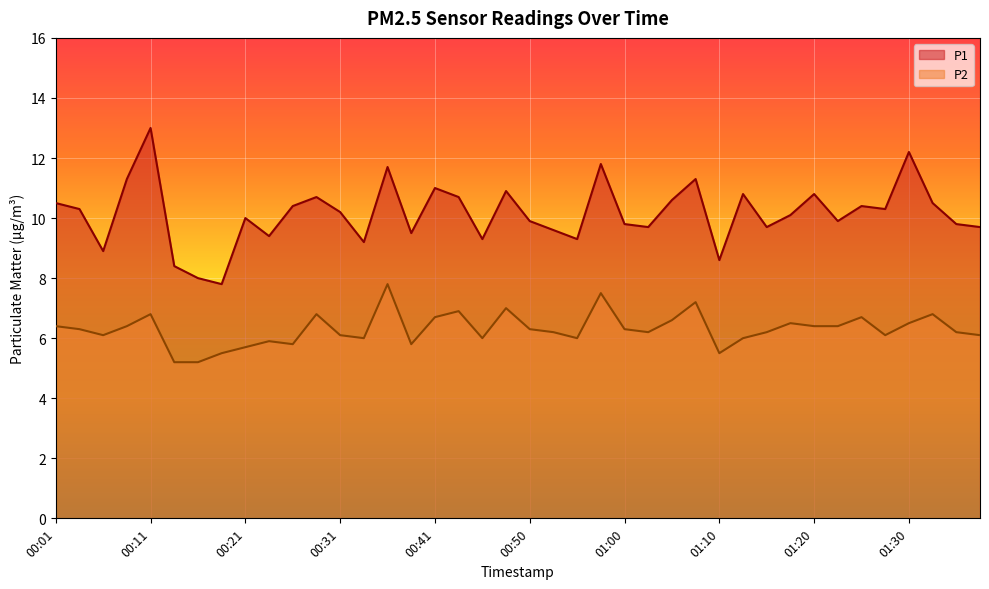

Which series has the largest total across all categories?

P1